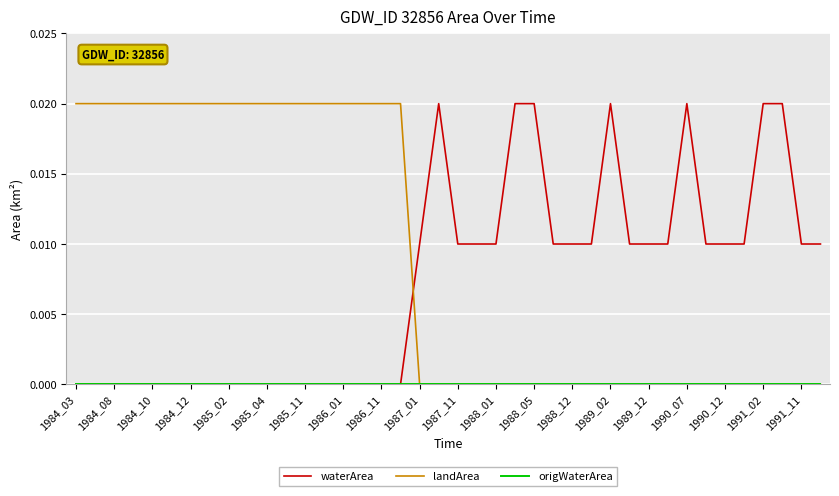

True or false: waterArea and landArea intersect in this chart.

True